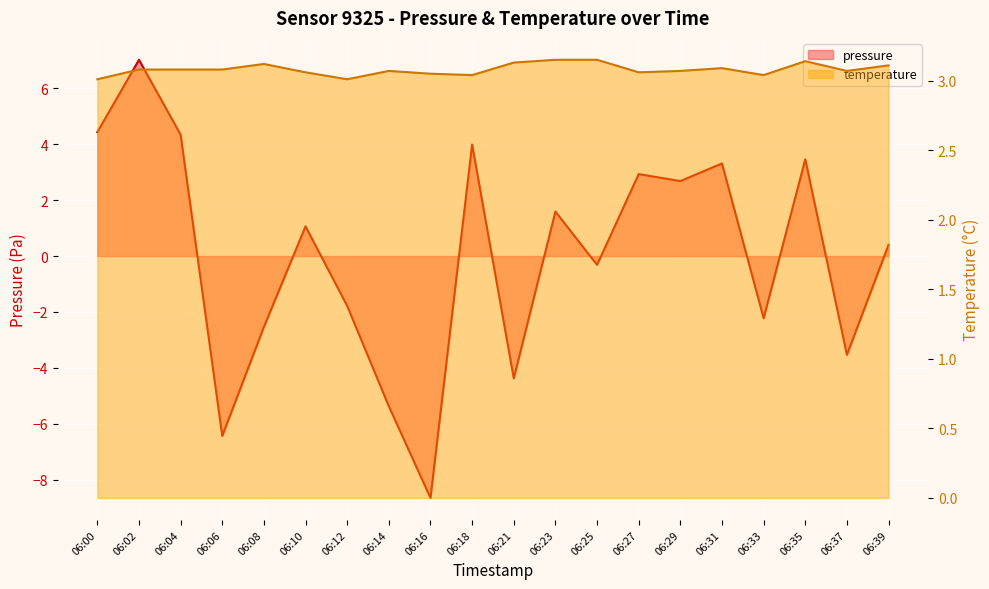

True or false: pressure has a value of 1.2 at 06:35.

False